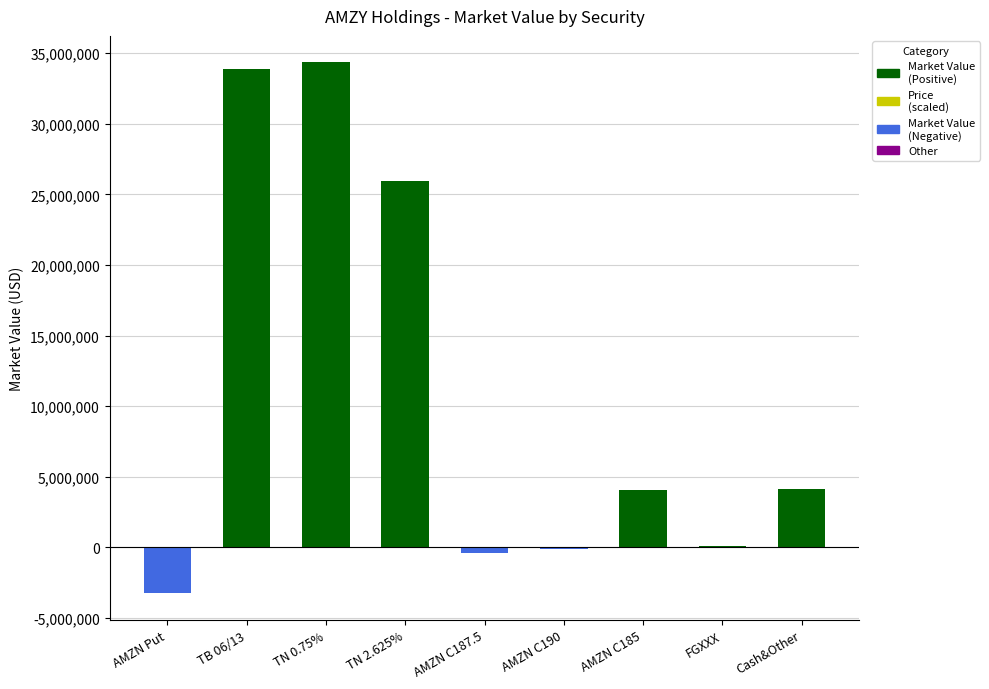

The Market Value (Positive) series shows 59180699.5 at TN 0.75%. True or false?

False